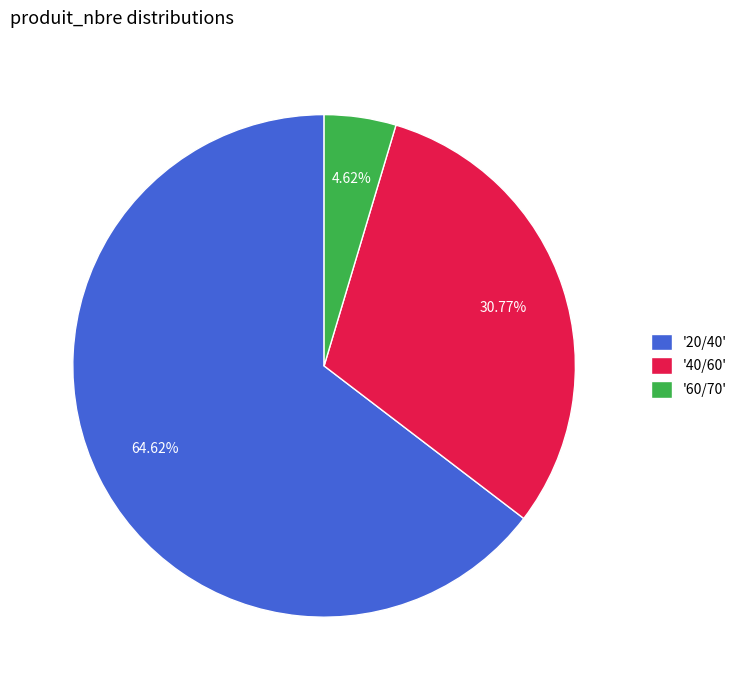

Which has a higher value, '20/40' or '60/70'?

'20/40'